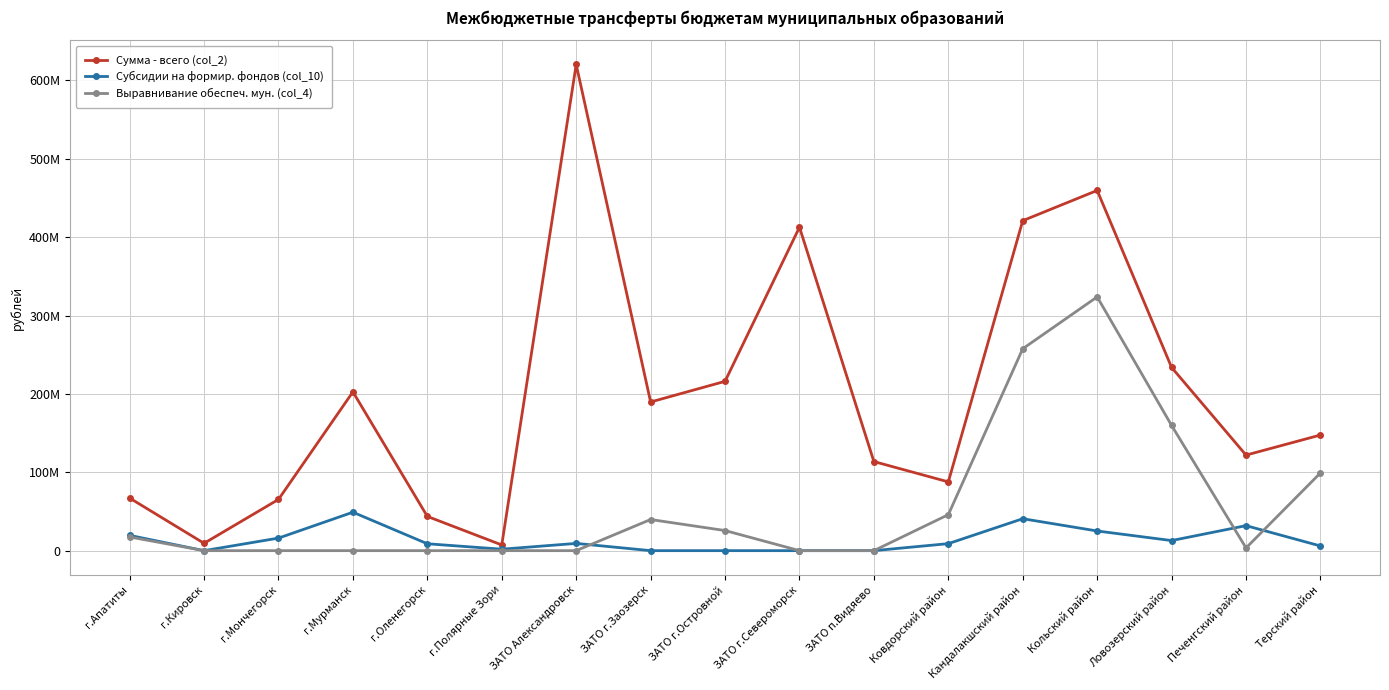

At how many categories does at least one series exceed 221605740?

5